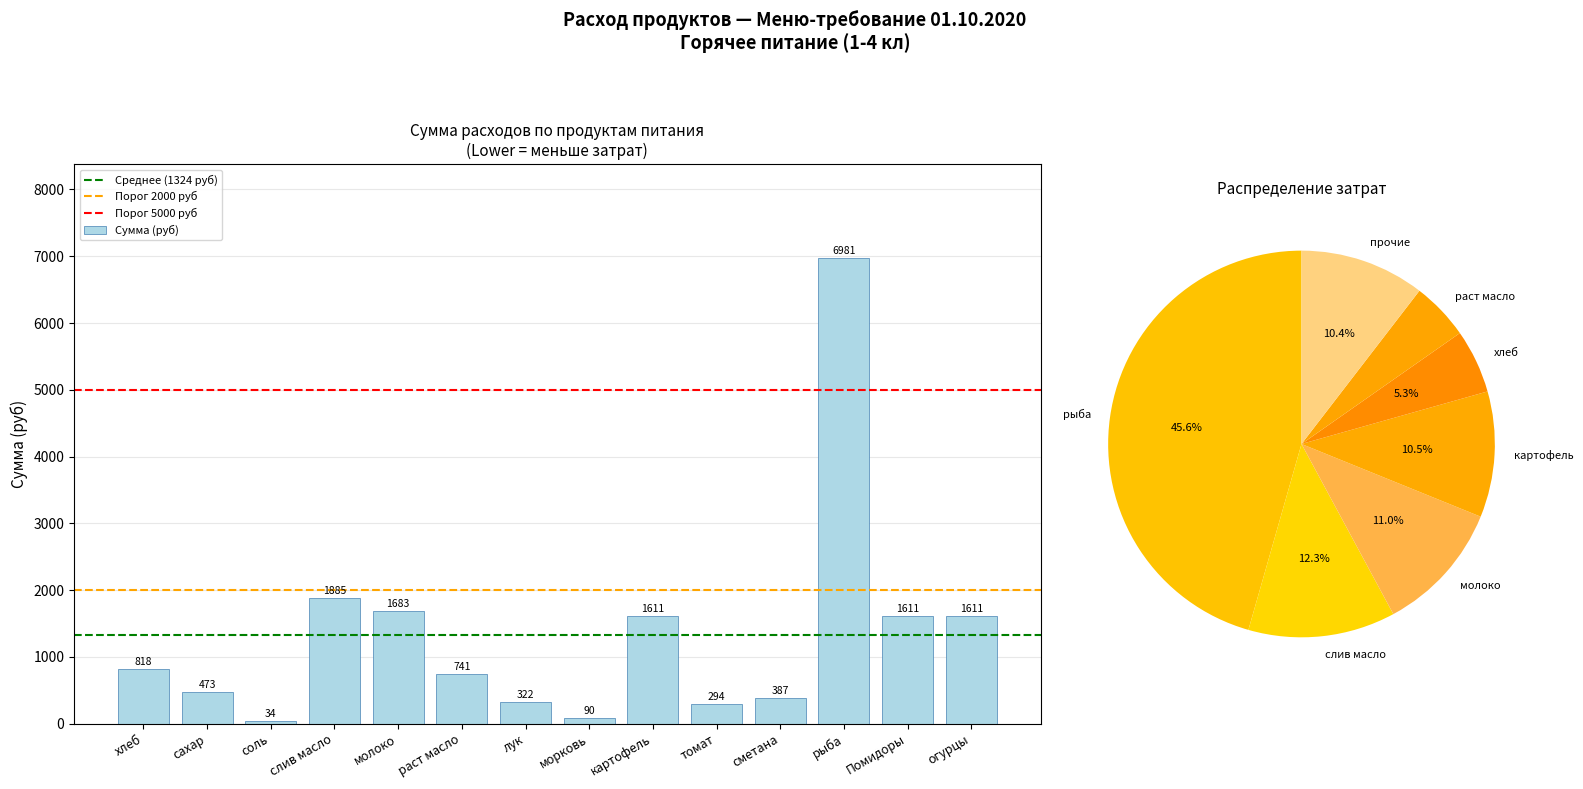

The value of Сумма (руб) at рыба is 6981.0. True or false?

True